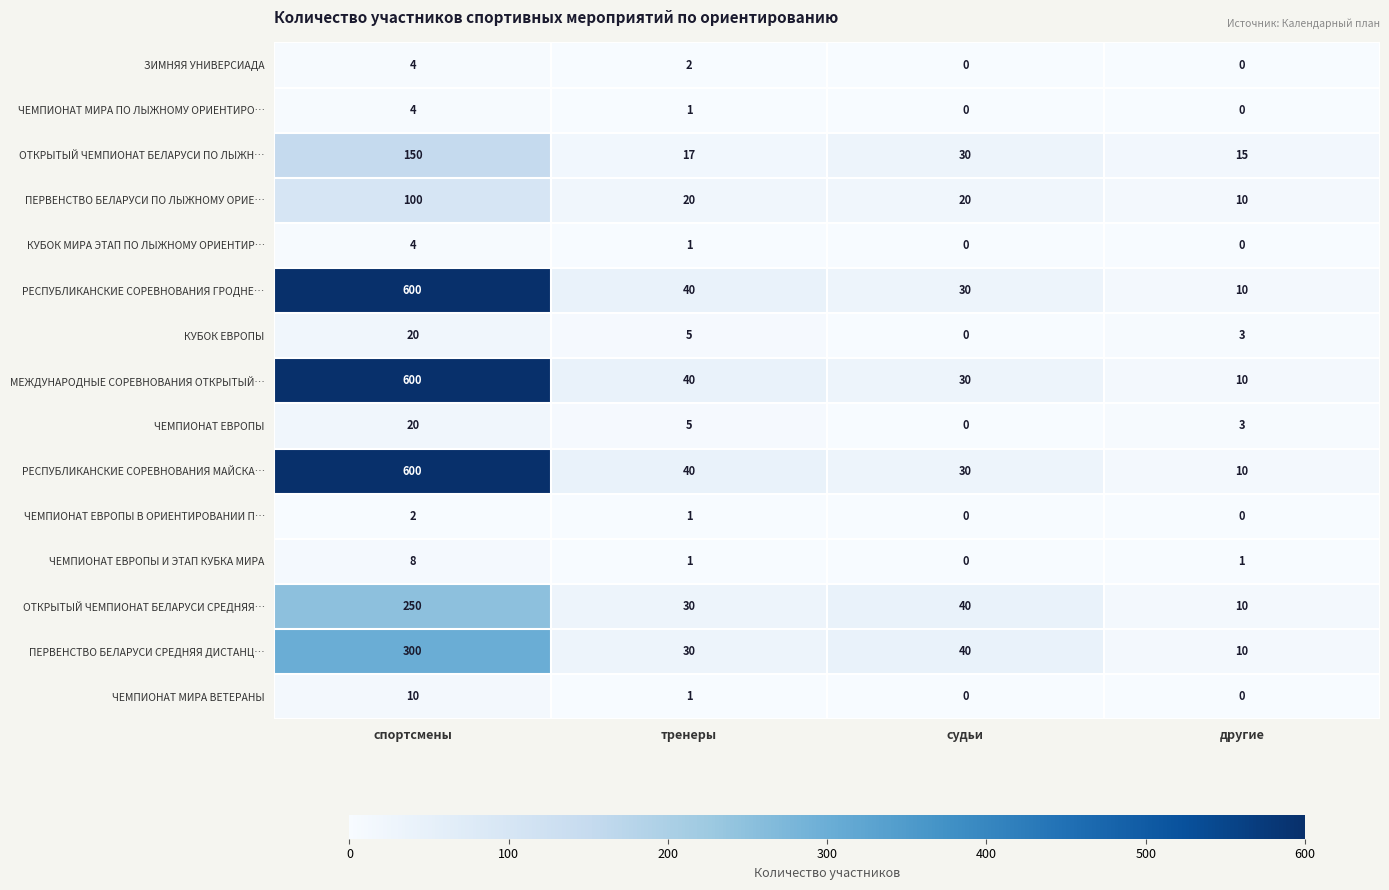

List the labels in order of ПЕРВЕНСТВО БЕЛАРУСИ СРЕДНЯЯ ДИСТАНЦ… value, smallest first.

другие, тренеры, судьи, спортсмены